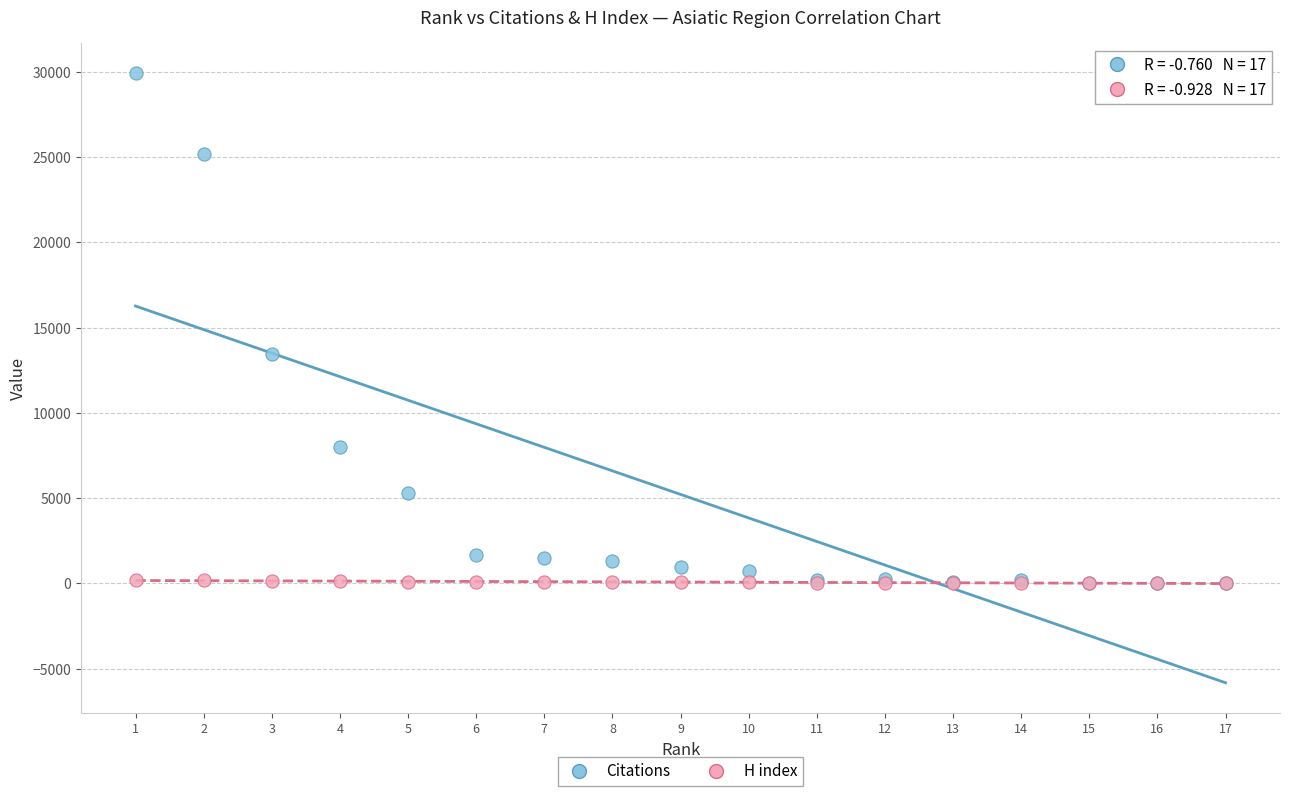

Across all series, what Y value is closest to 14953?

13467